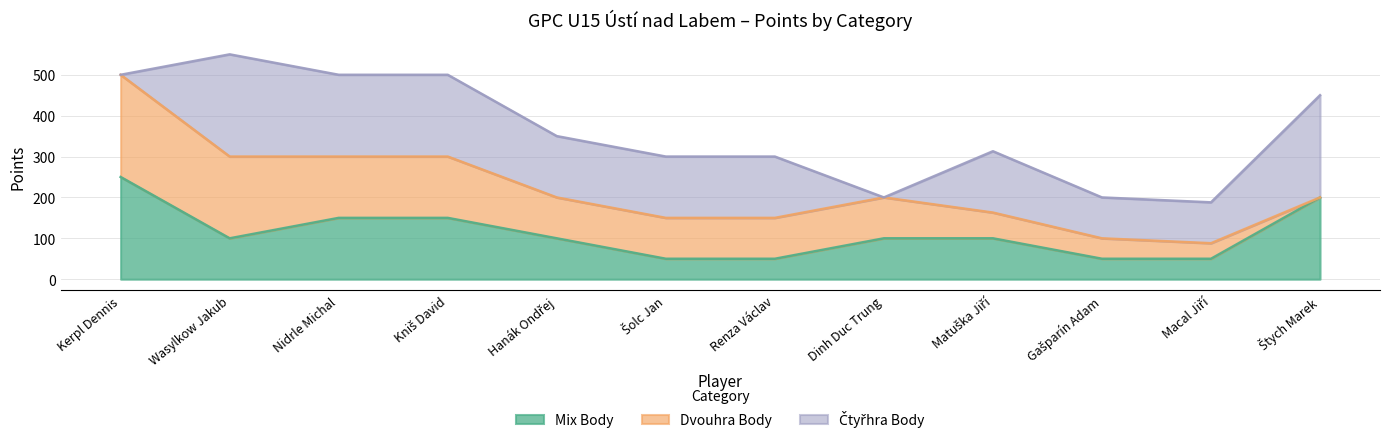

Where is Dvouhra Body nearest to the value 125?

Nidrle Michal